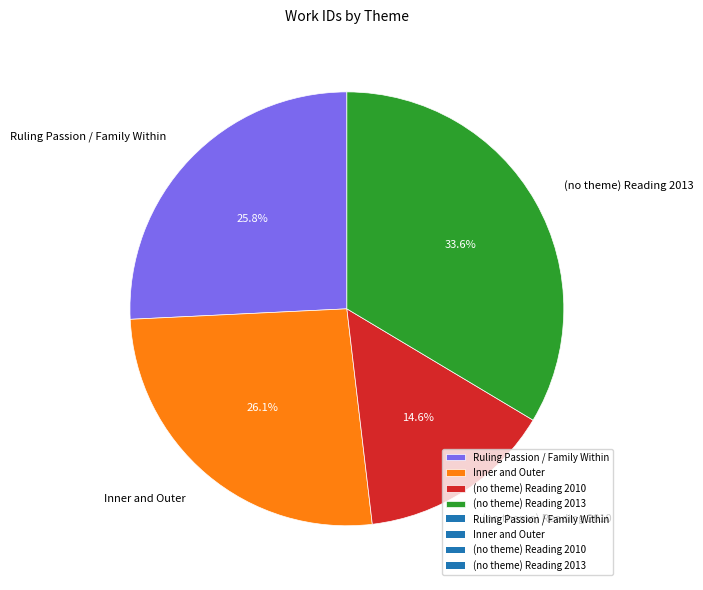

To the nearest percent, what portion does Ruling Passion / Family Within represent?

26%